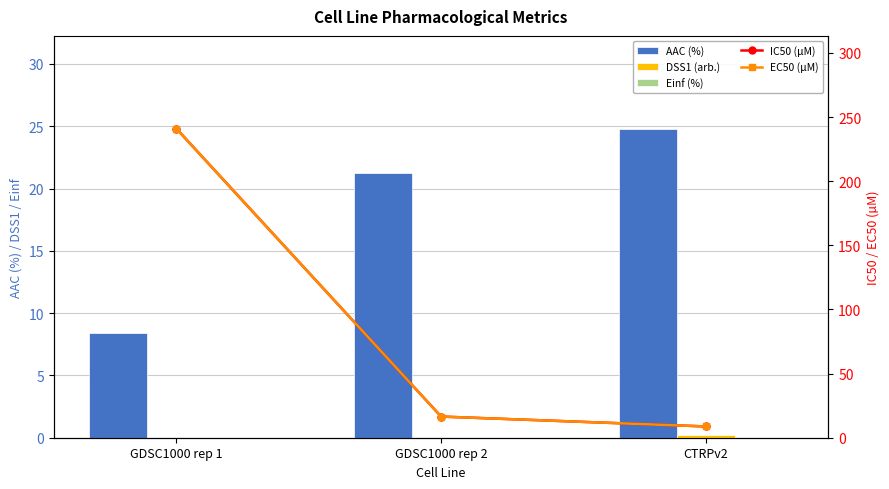

Reading right to left, transcribe all the data shown in this chart.

AAC (%): 24.8	21.2	8.4
DSS1 (arb.): 0.2	0.0	0.0
Einf (%): 0.0	0.0	0.0
IC50 (µM): 8.8	16.5	241.0
EC50 (µM): 8.8	16.5	241.0